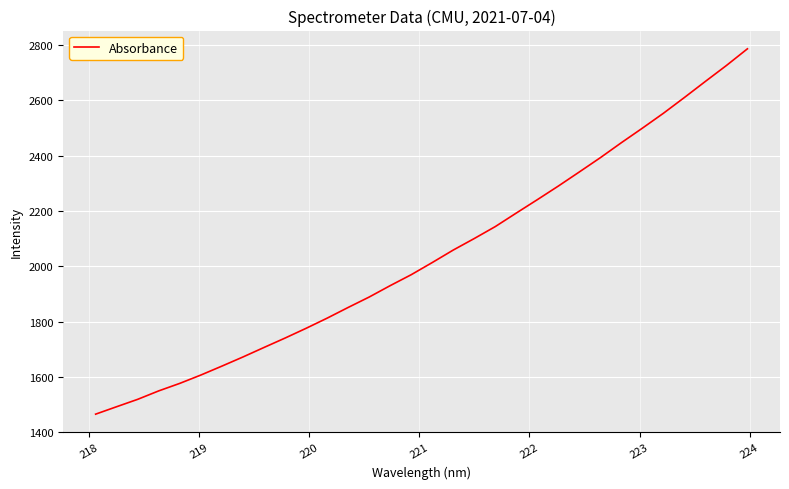

What is the greatest value displayed?

2785.7